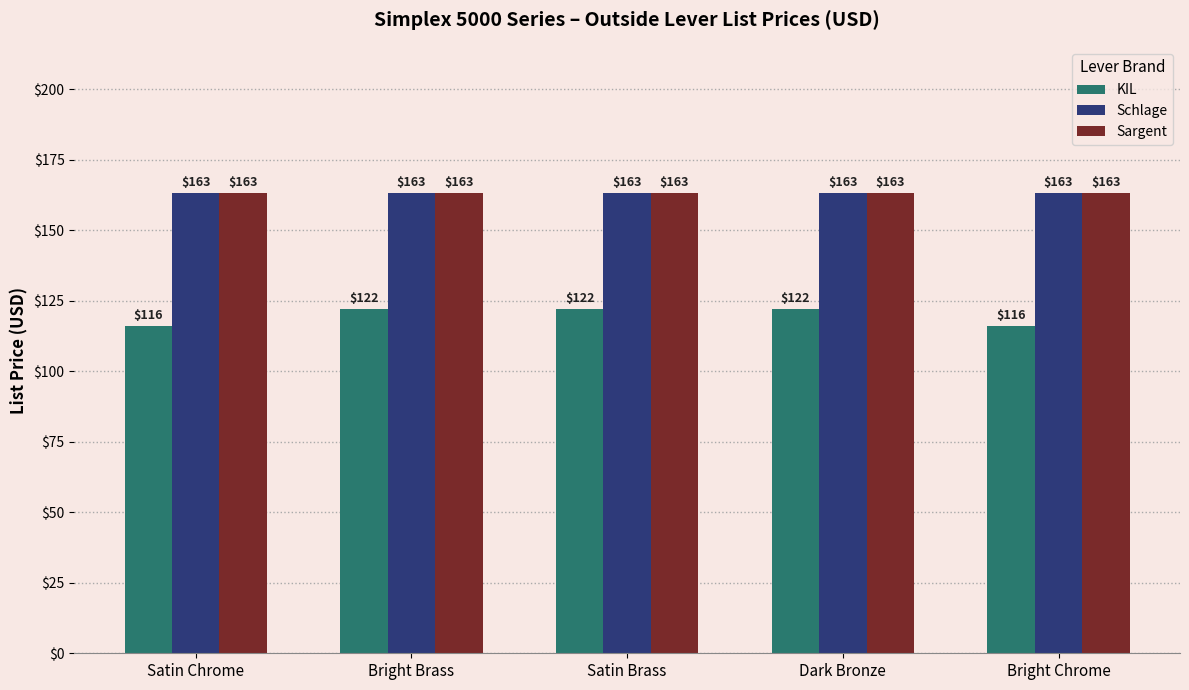

What is the label of the 5th bar from the right?

Satin Chrome